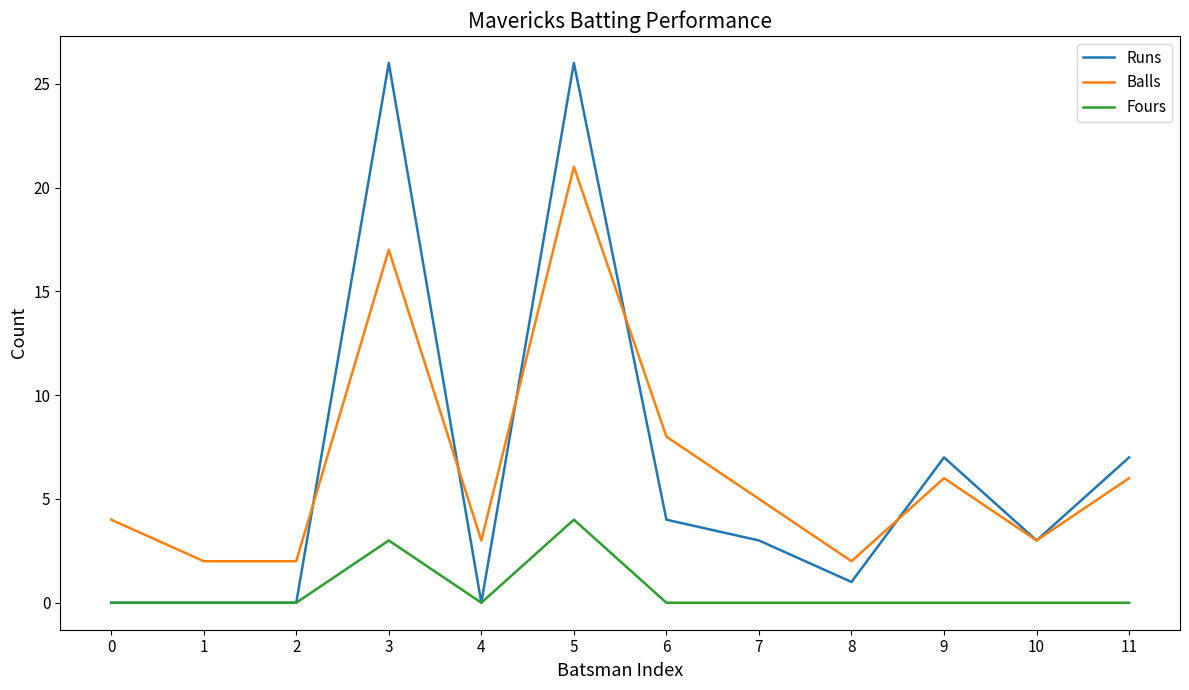

At which category is the sum across all series the highest?

5